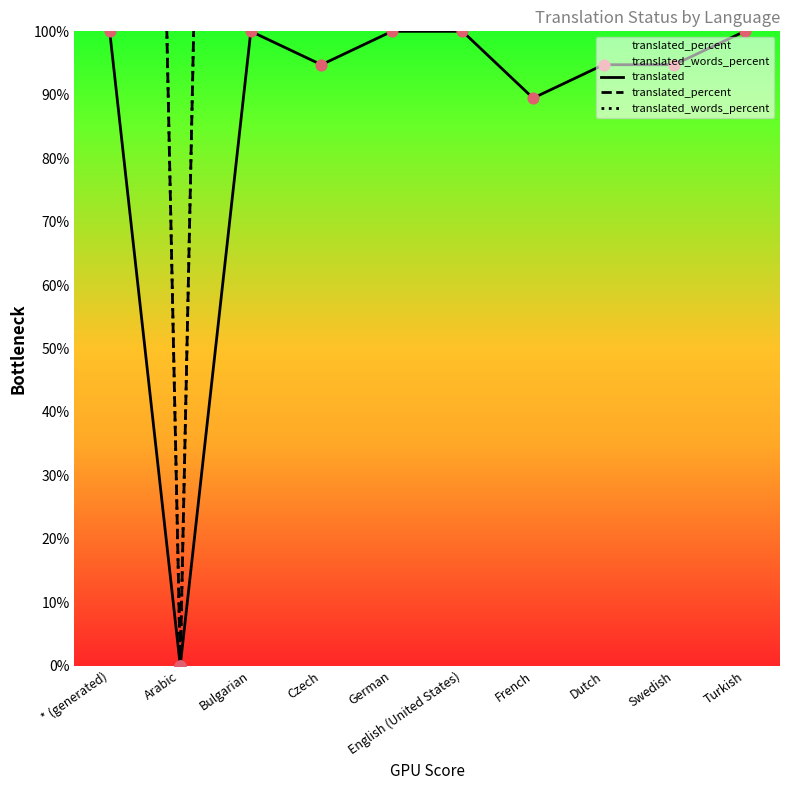

Which series has the largest total across all categories?

translated_percent